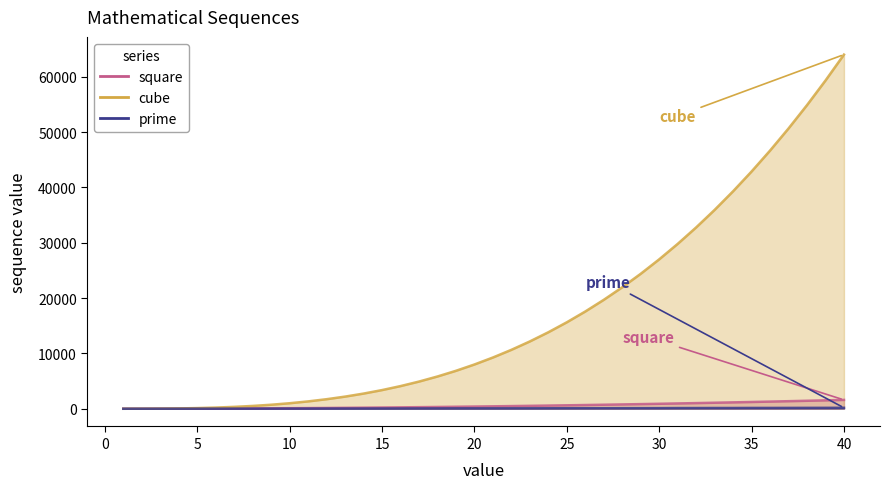

Which series has the largest total across all categories?

cube